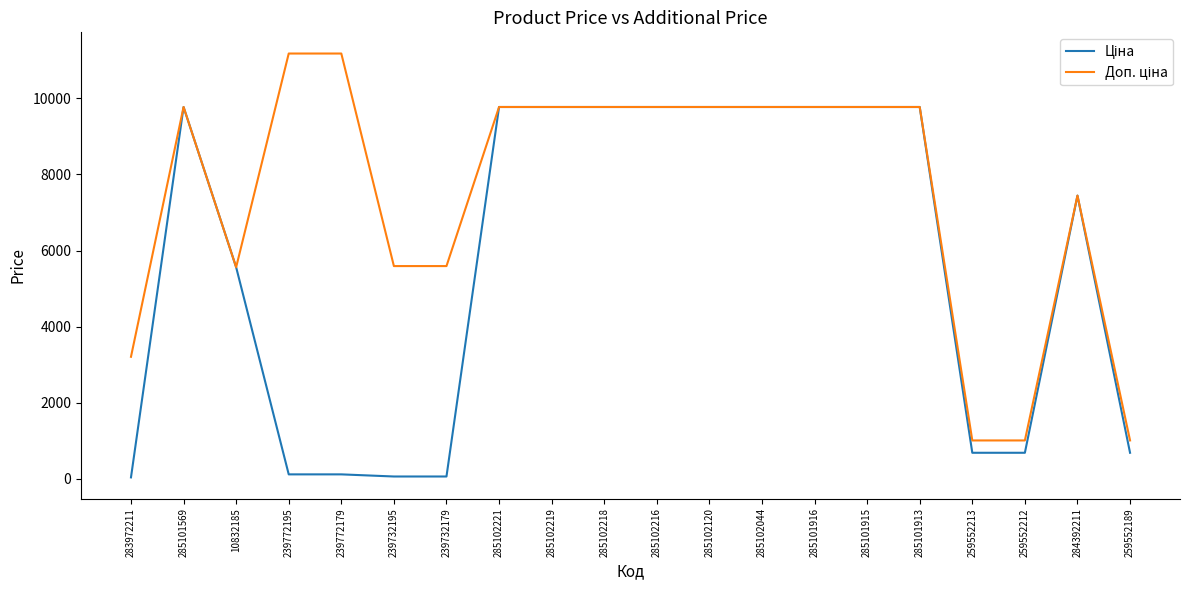

What is the lowest value of the Ціна series?

32.0